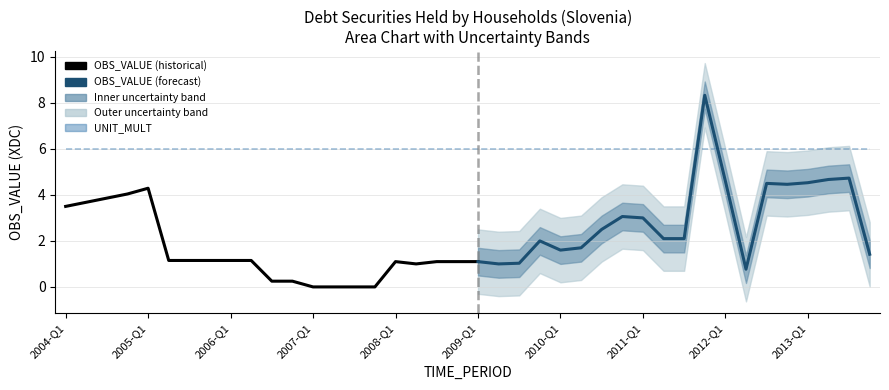

Between 2013-Q3 and 2011-Q1, which is larger?

2013-Q3